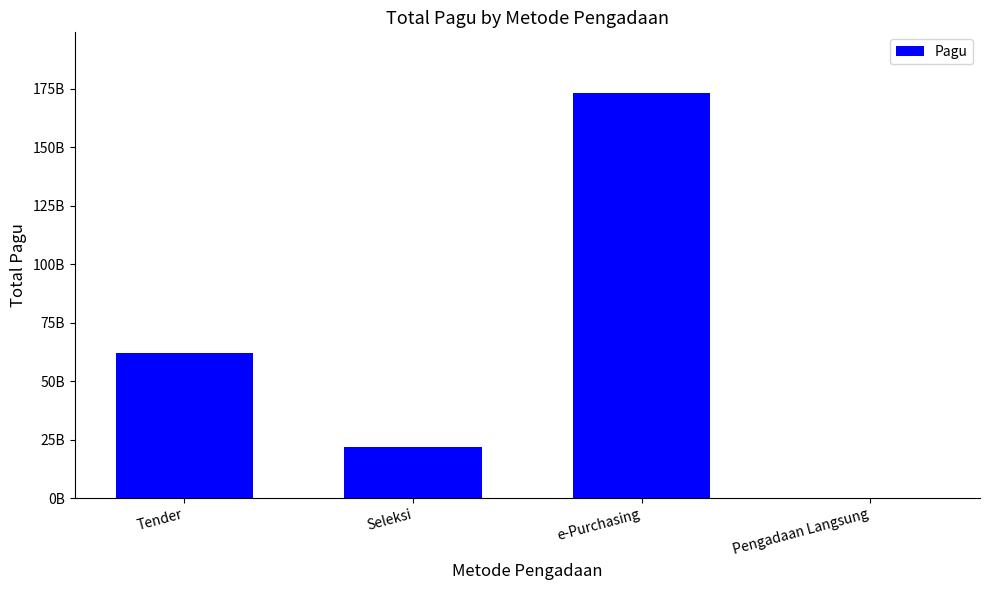

What is the minimum value shown in the chart?

217292000